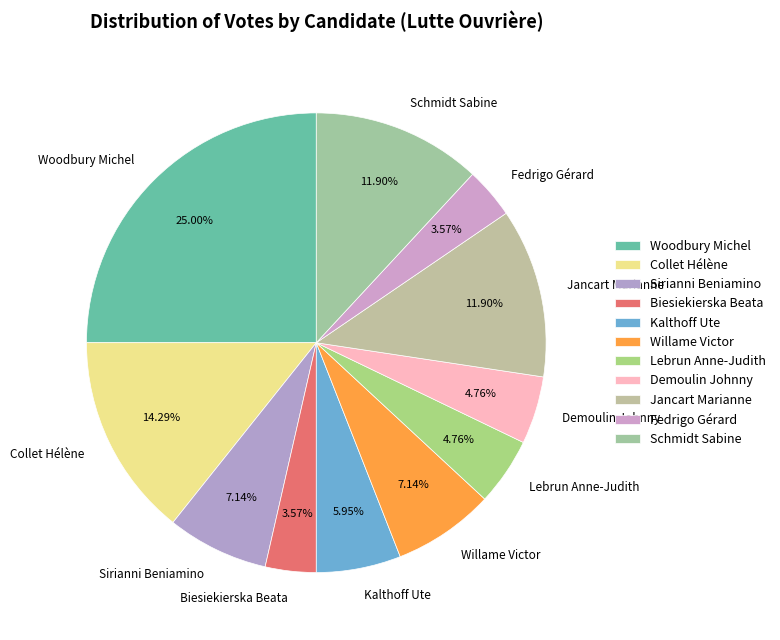

Which has a higher value, Collet Hélène or Willame Victor?

Collet Hélène